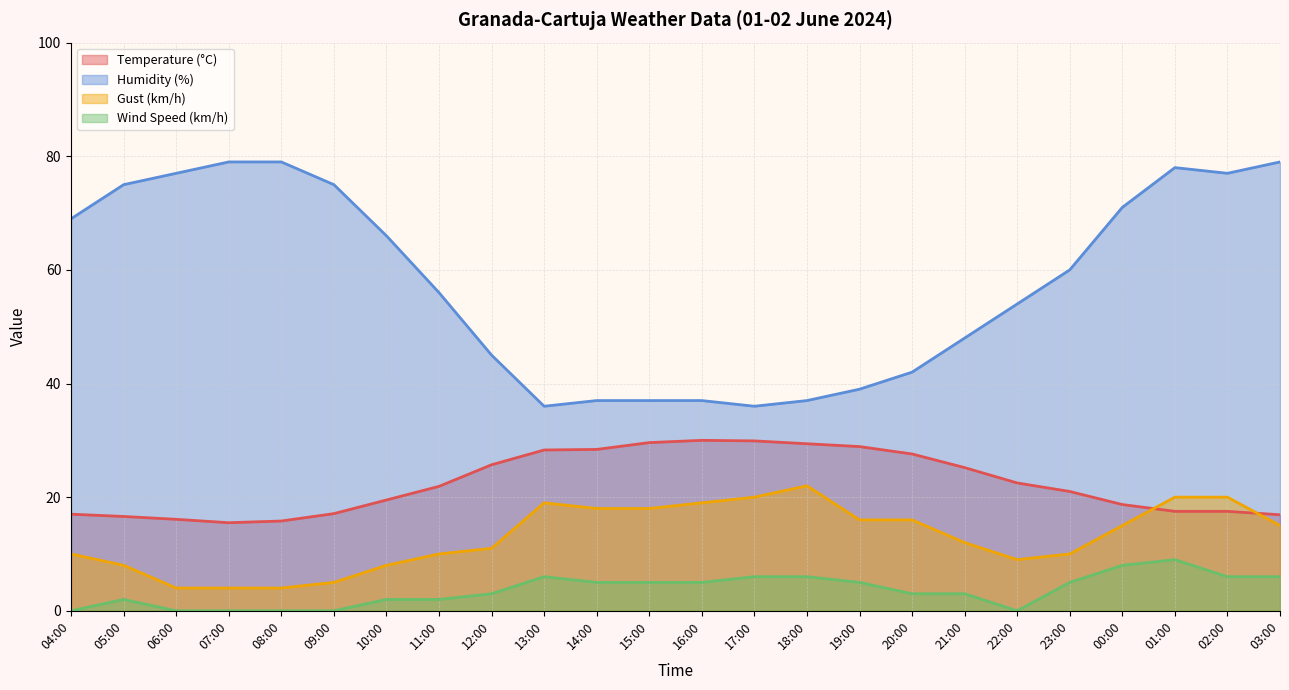

Is it true that Temperature (°C) equals 5.8 at 02:00?

False